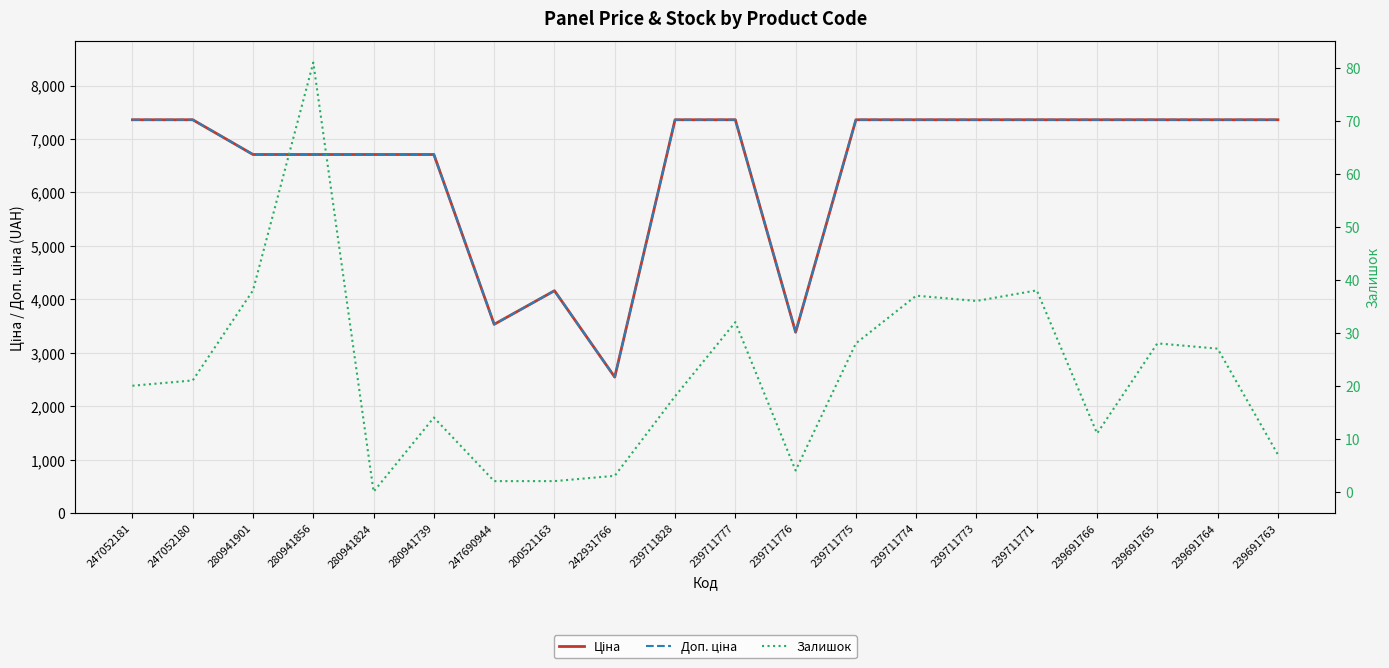

What are all the series names shown in the legend?

Ціна, Доп. ціна, Залишок